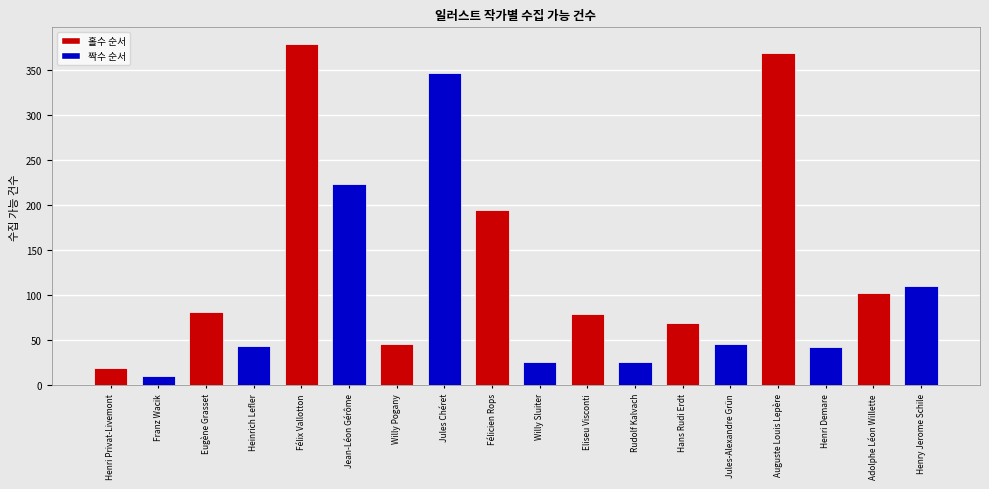

What is the difference between the values at Henri Demare and Adolphe Léon Willette?

60